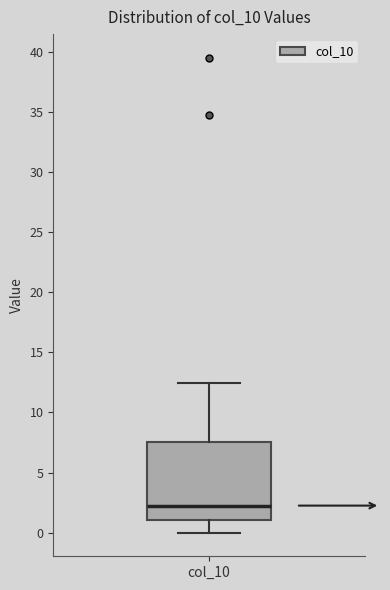

Read this box plot against the y-axis: the position of the median line, the range covered by the box, and the ends of both whiskers. The values are not printed on the chart, so give them approximately, as read against the axis.

median 2.0, box 1.0 to 7.5, whiskers 0.0 to 12.5